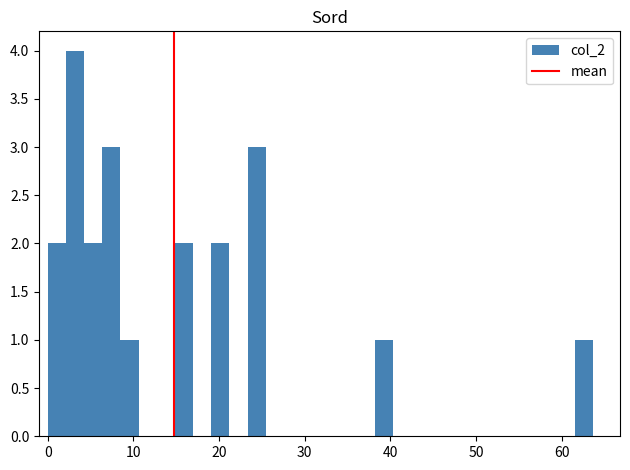

Around what value on the x-axis is the tallest bar? Give the approximate position of its centre, as read against the axis.

3